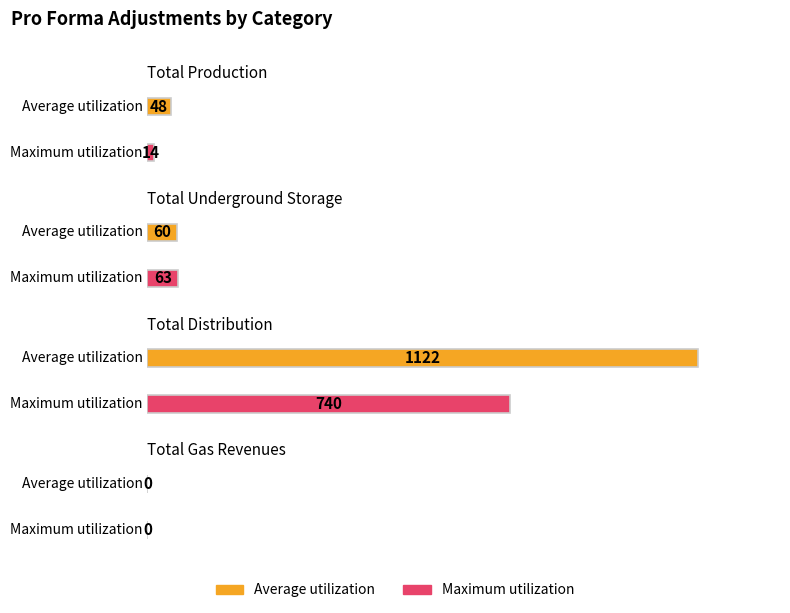

Which has a higher value, Total Gas Revenues or Total Production?

Total Production